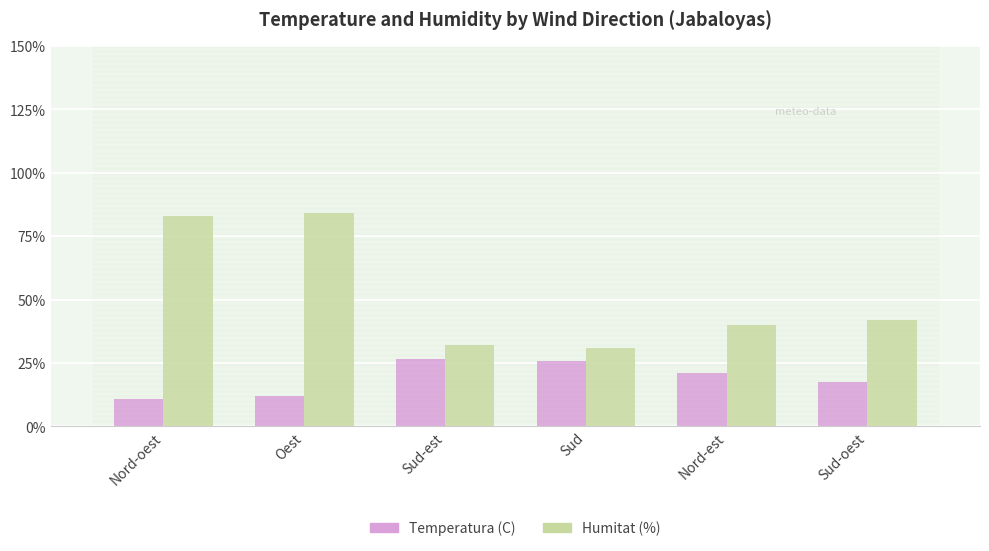

Where does the Temperatura (C) series first go above 21?

Sud-est